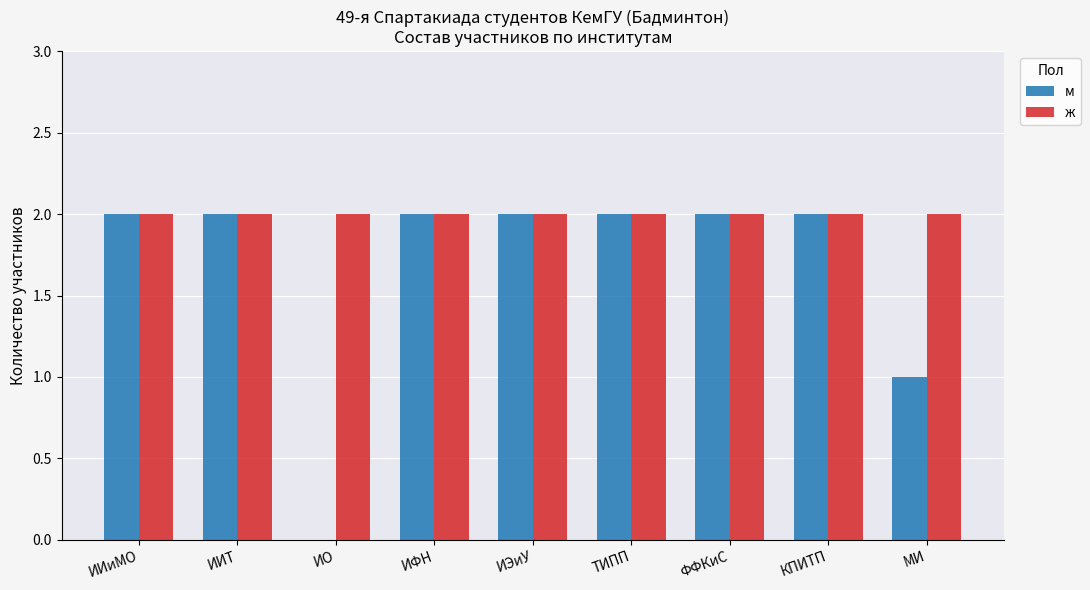

Which series has the largest range (max minus min)?

м